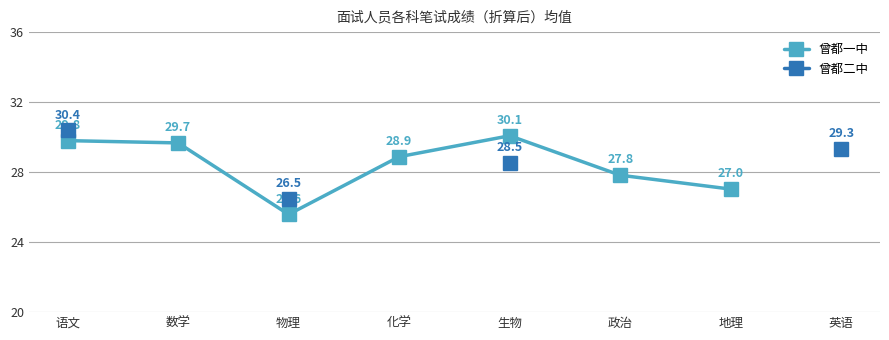

Which has a higher value, 化学 or 物理?

化学